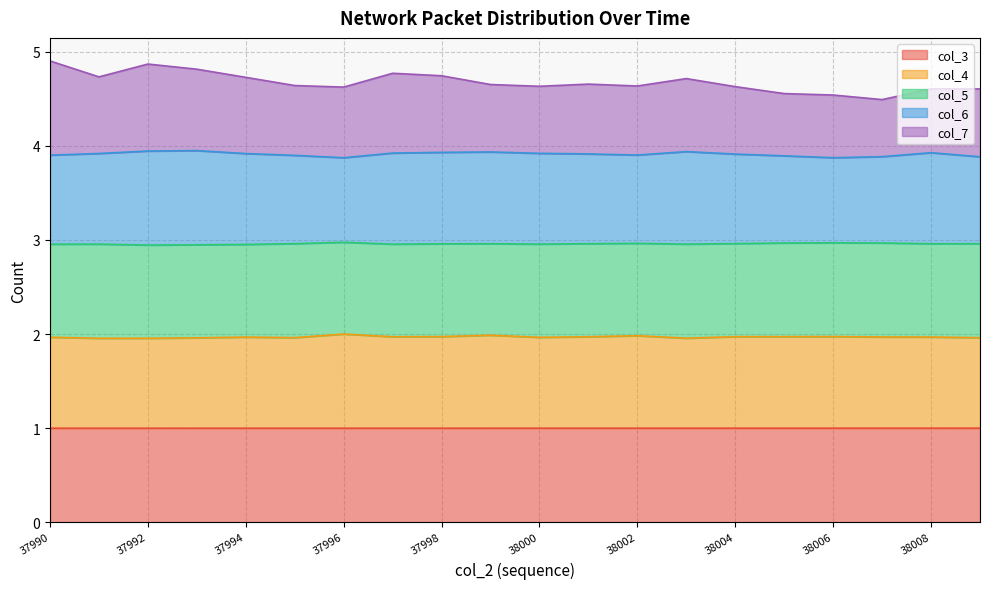

What is the lowest value of the col_3 series?

1.0